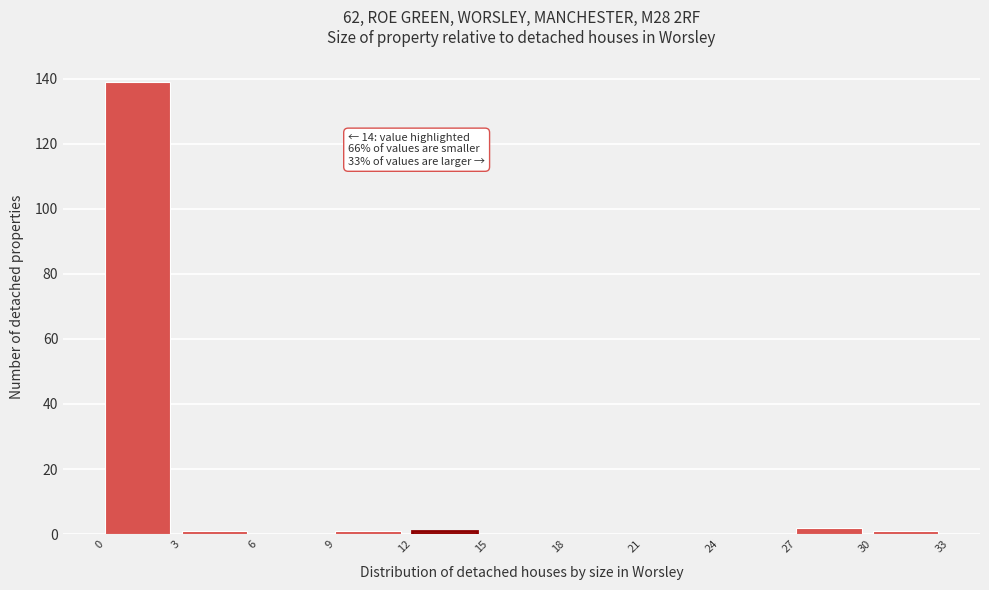

Which range on the x-axis has the tallest bar?

0 to 3